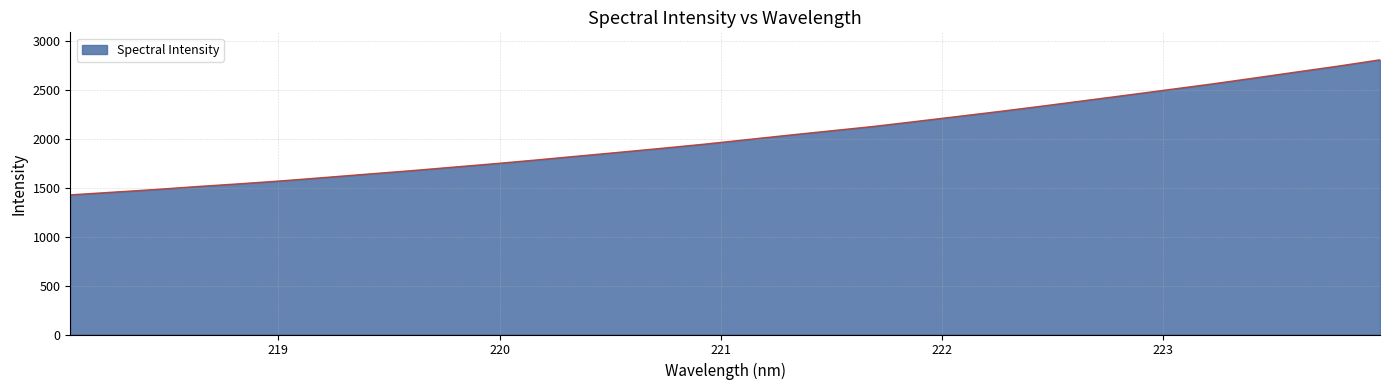

What is the minimum value shown in the chart?

1427.4